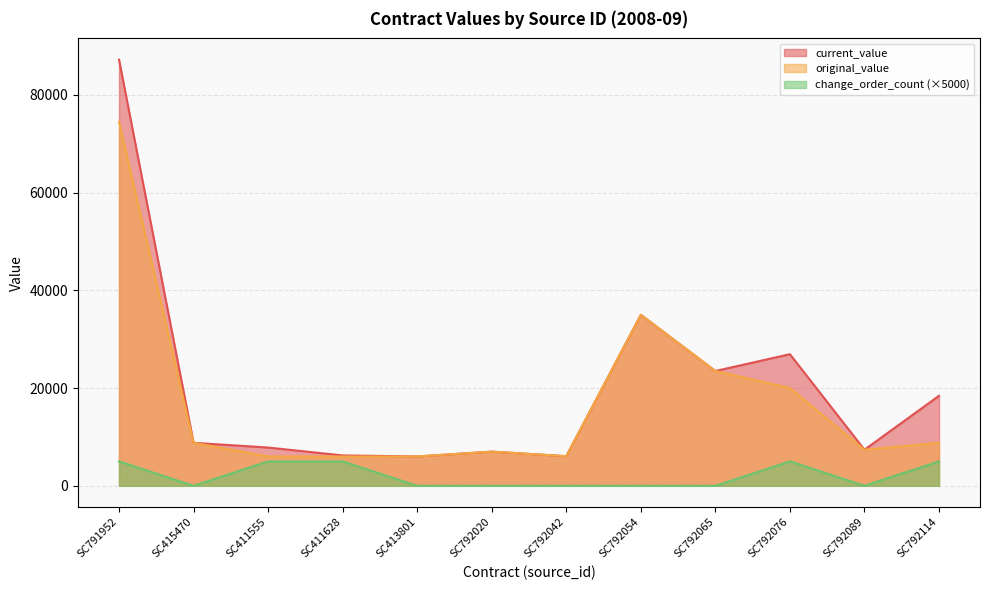

What position from the left is SC792114?

12